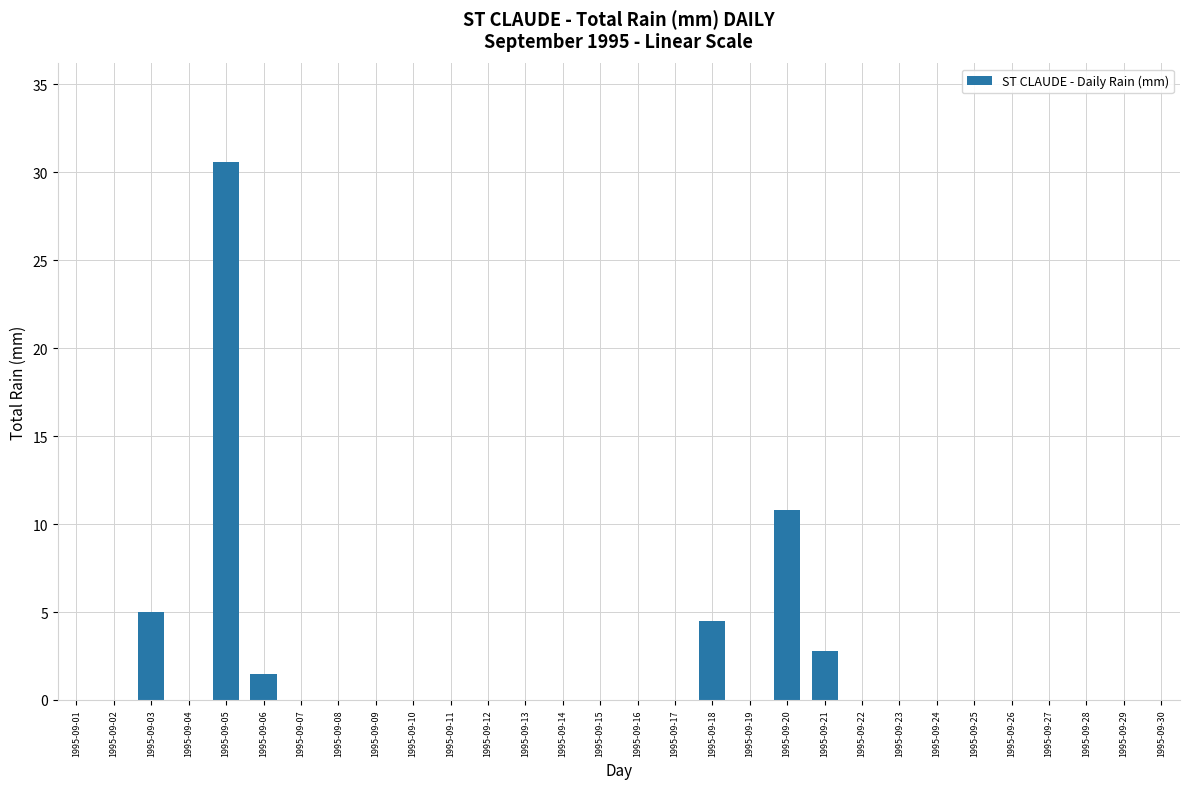

What is the greatest value displayed?

30.6